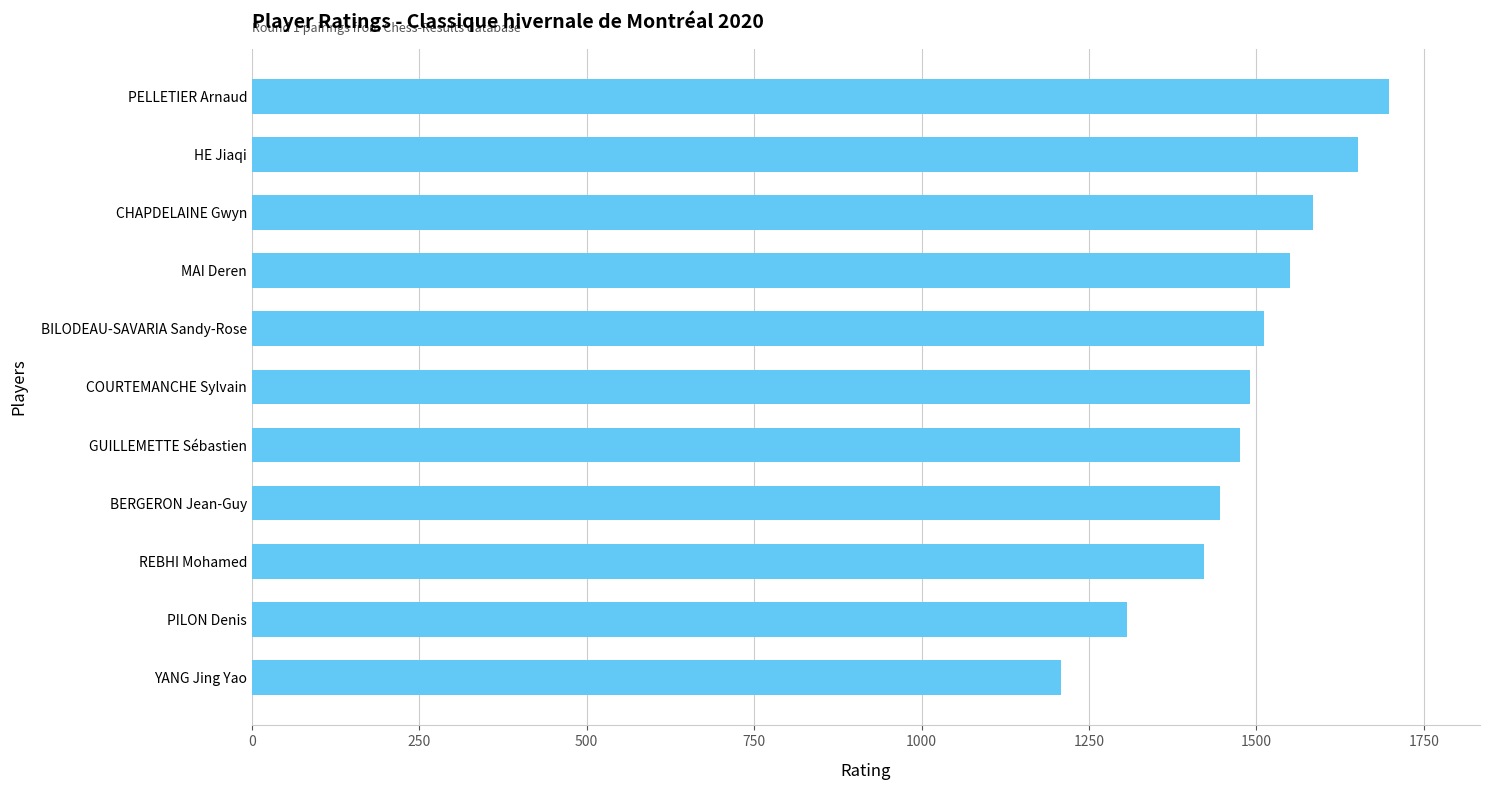

Reading bottom to top, list all the values displayed in this chart.

YANG Jing Yao=1208	PILON Denis=1307	REBHI Mohamed=1422	BERGERON Jean-Guy=1446	GUILLEMETTE Sébastien=1476	COURTEMANCHE Sylvain=1491	BILODEAU-SAVARIA Sandy-Rose=1511	MAI Deren=1550	CHAPDELAINE Gwyn=1584	HE Jiaqi=1651	PELLETIER Arnaud=1698